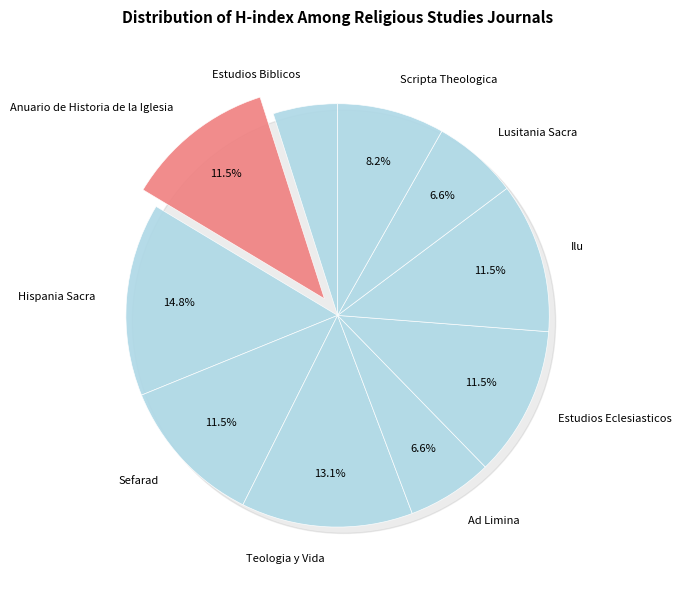

What percentage is the Teologia y Vida slice, to the nearest percent?

13%